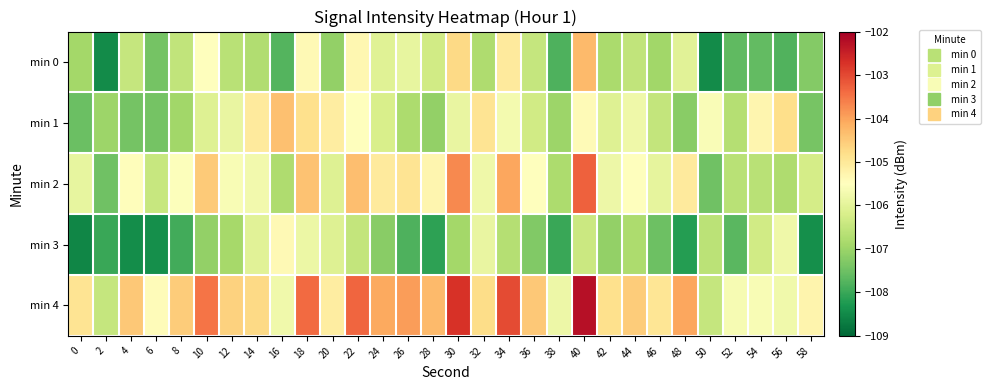

What is the total value across all series at 10?

-526.7